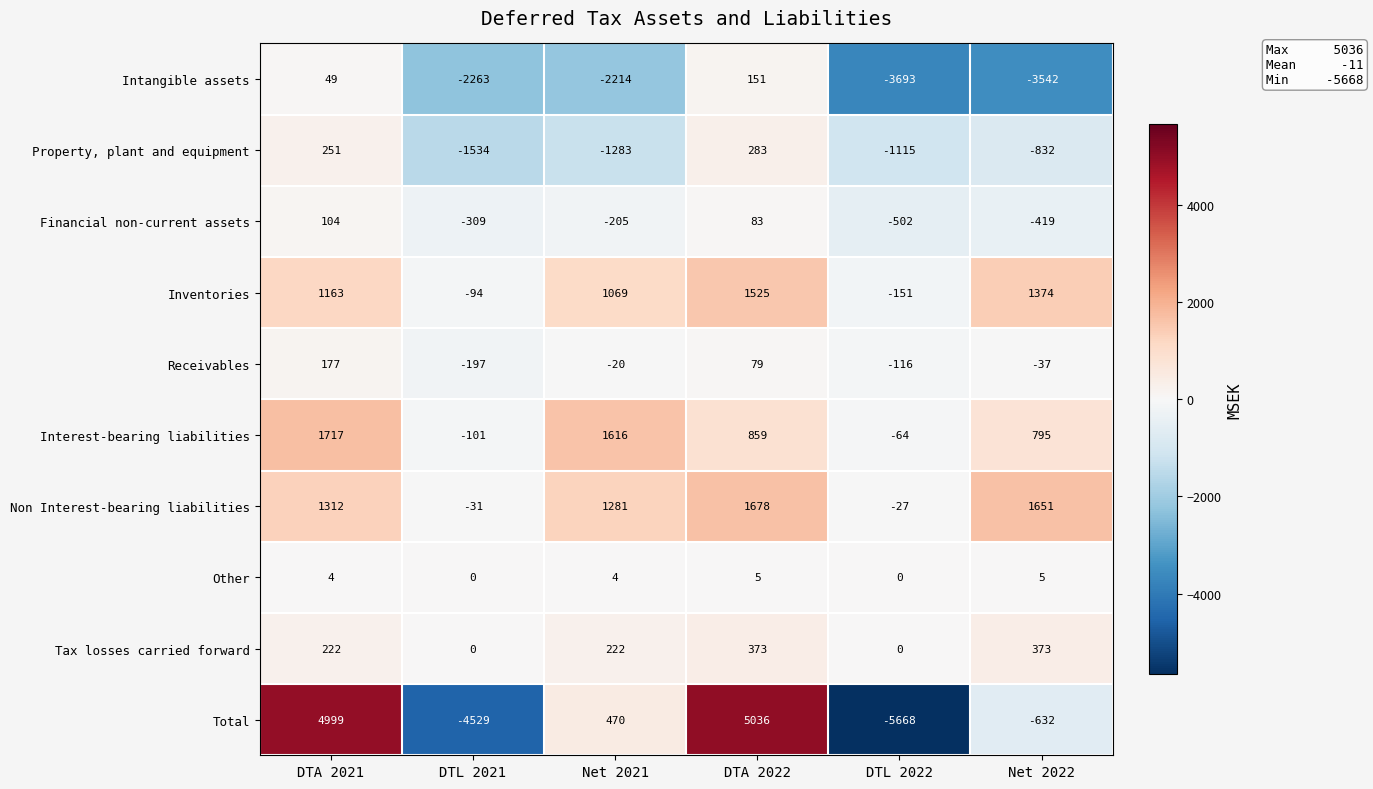

At Net 2021, list the series in order from smallest to largest.

Intangible assets, Property, plant and equipment, Financial non-current assets, Receivables, Other, Tax losses carried forward, Total, Inventories, Non Interest-bearing liabilities, Interest-bearing liabilities